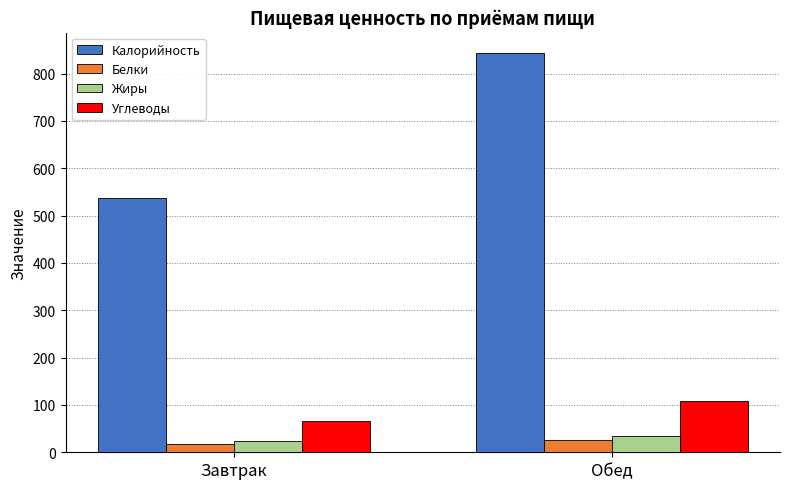

The Калорийность series shows 873.2 at Завтрак. True or false?

False